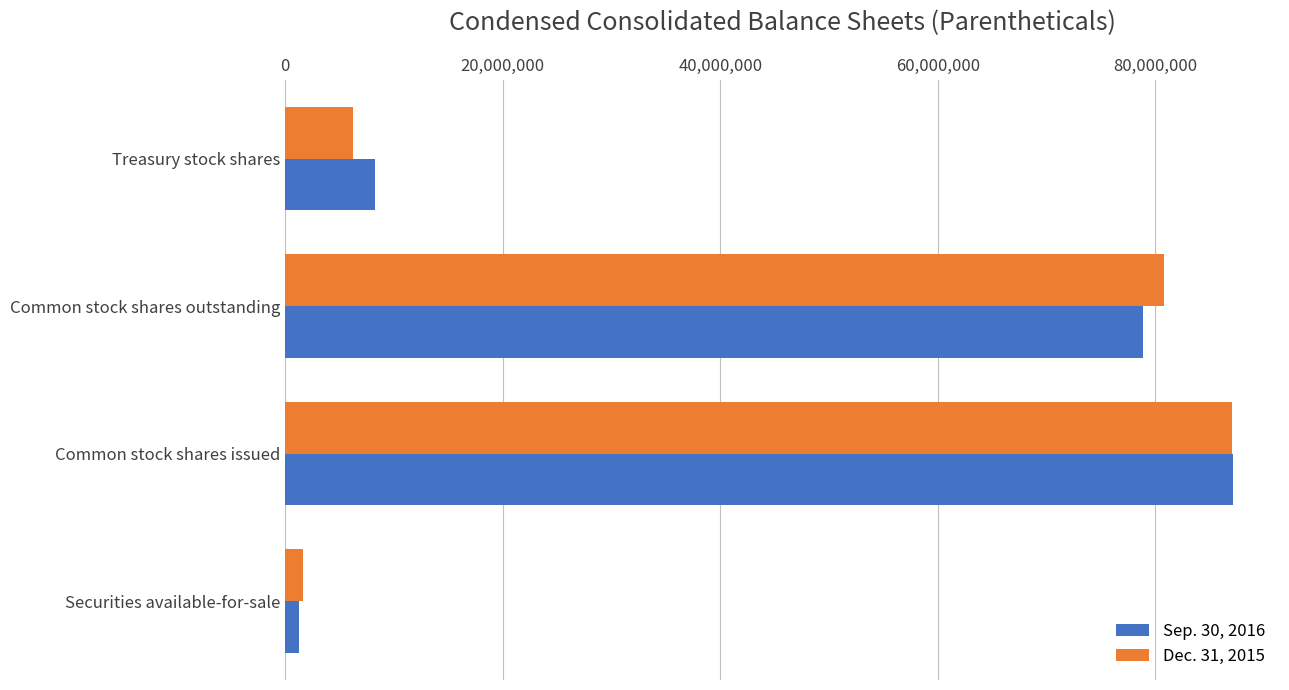

What is the sum of the Dec. 31, 2015 values at Common stock shares issued and Common stock shares outstanding?

167809047